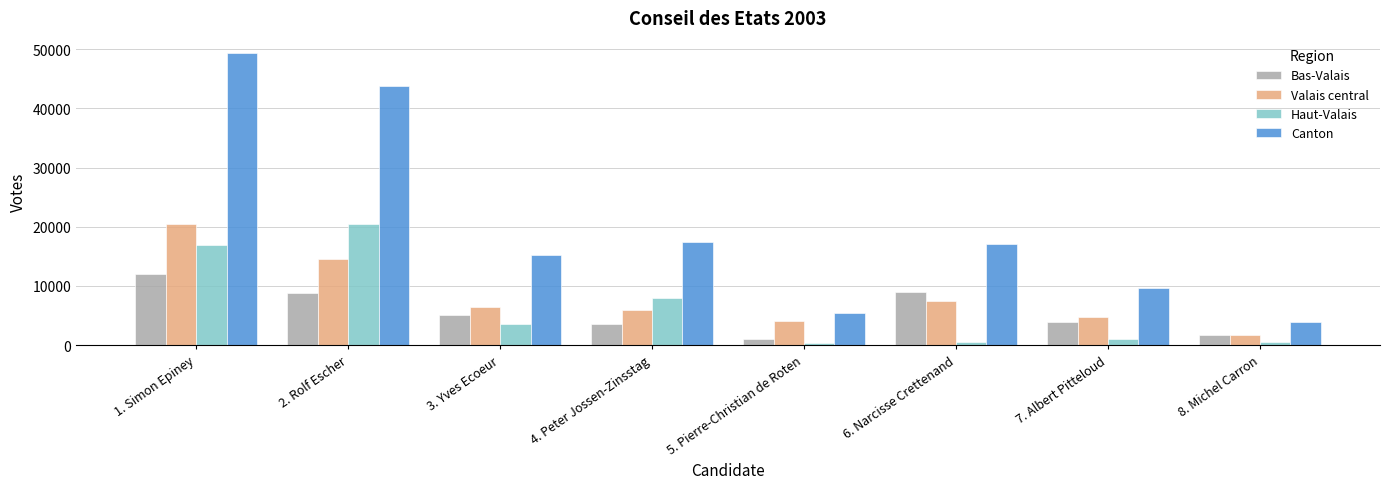

What is the difference between the second highest and minimum values in the Bas-Valais series?

7924